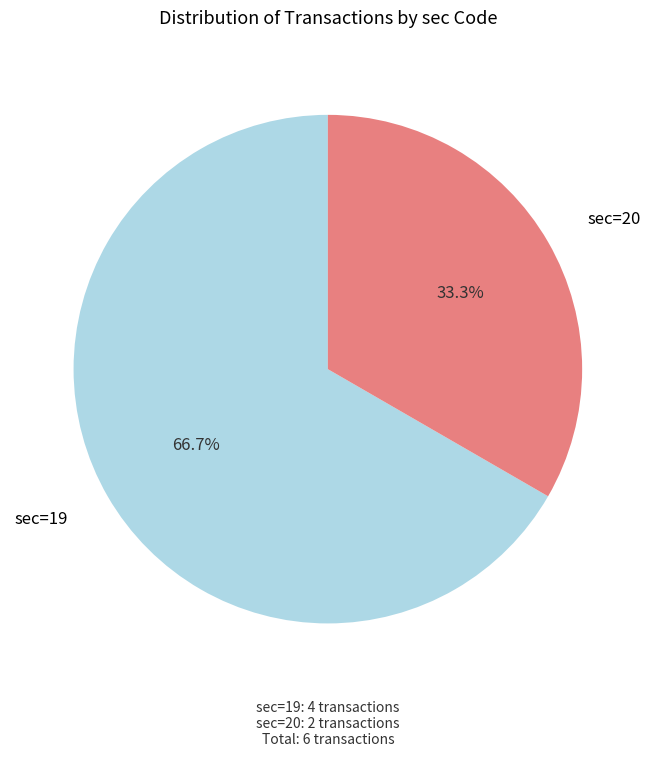

Is there any slice that represents more than half of the pie?

Yes